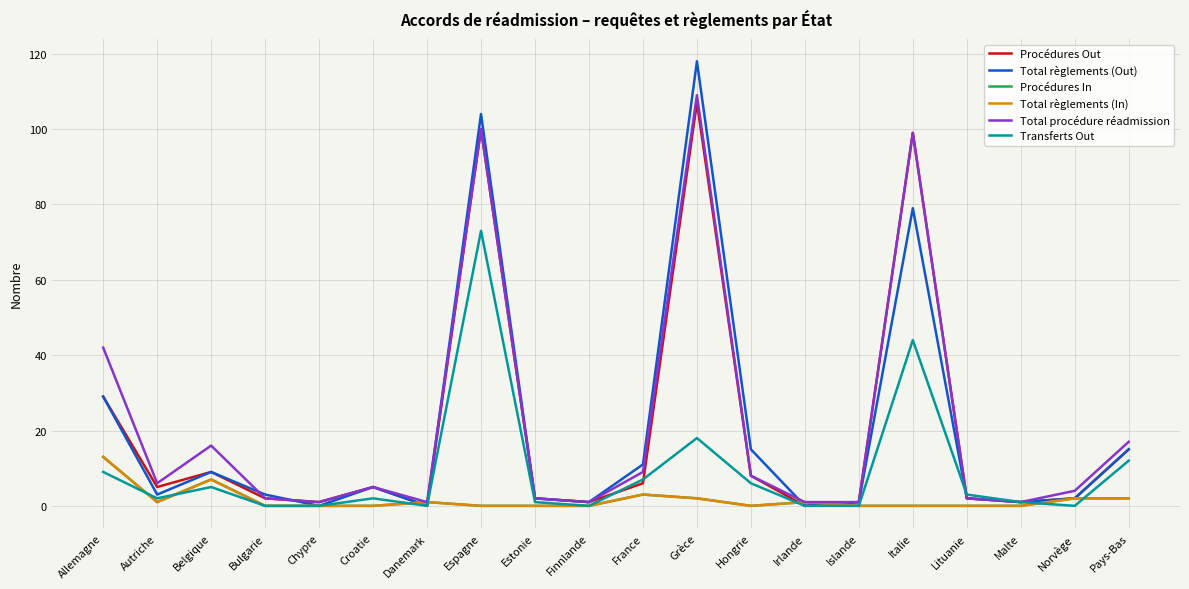

At how many categories does at least one series exceed 67?

3